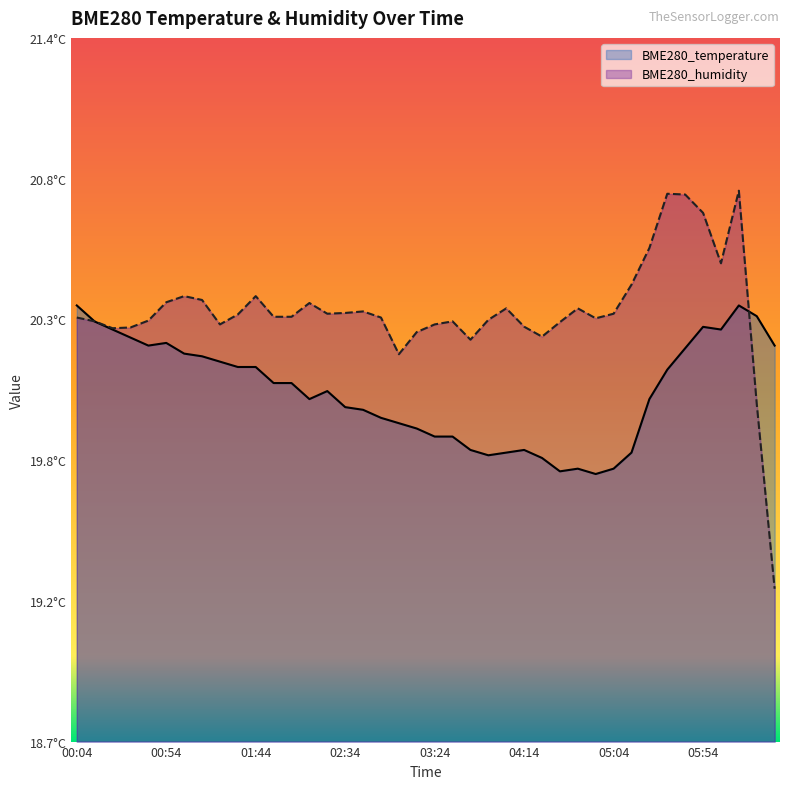

Reading left to right, list all the values displayed in this chart.

BME280_temperature: 0.6	0.6	0.6	0.6	0.6	0.6	0.6	0.5	0.5	0.5	0.5	0.5	0.5	0.5	0.5	0.5	0.5	0.5	0.5	0.4	0.4	0.4	0.4	0.4	0.4	0.4	0.4	0.4	0.4	0.4	0.4	0.4	0.5	0.5	0.6	0.6	0.6	0.6	0.6	0.6
BME280_humidity: 0.6	0.6	0.6	0.6	0.6	0.6	0.6	0.6	0.6	0.6	0.6	0.6	0.6	0.6	0.6	0.6	0.6	0.6	0.6	0.6	0.6	0.6	0.6	0.6	0.6	0.6	0.6	0.6	0.6	0.6	0.6	0.6	0.7	0.8	0.8	0.8	0.7	0.8	0.5	0.2